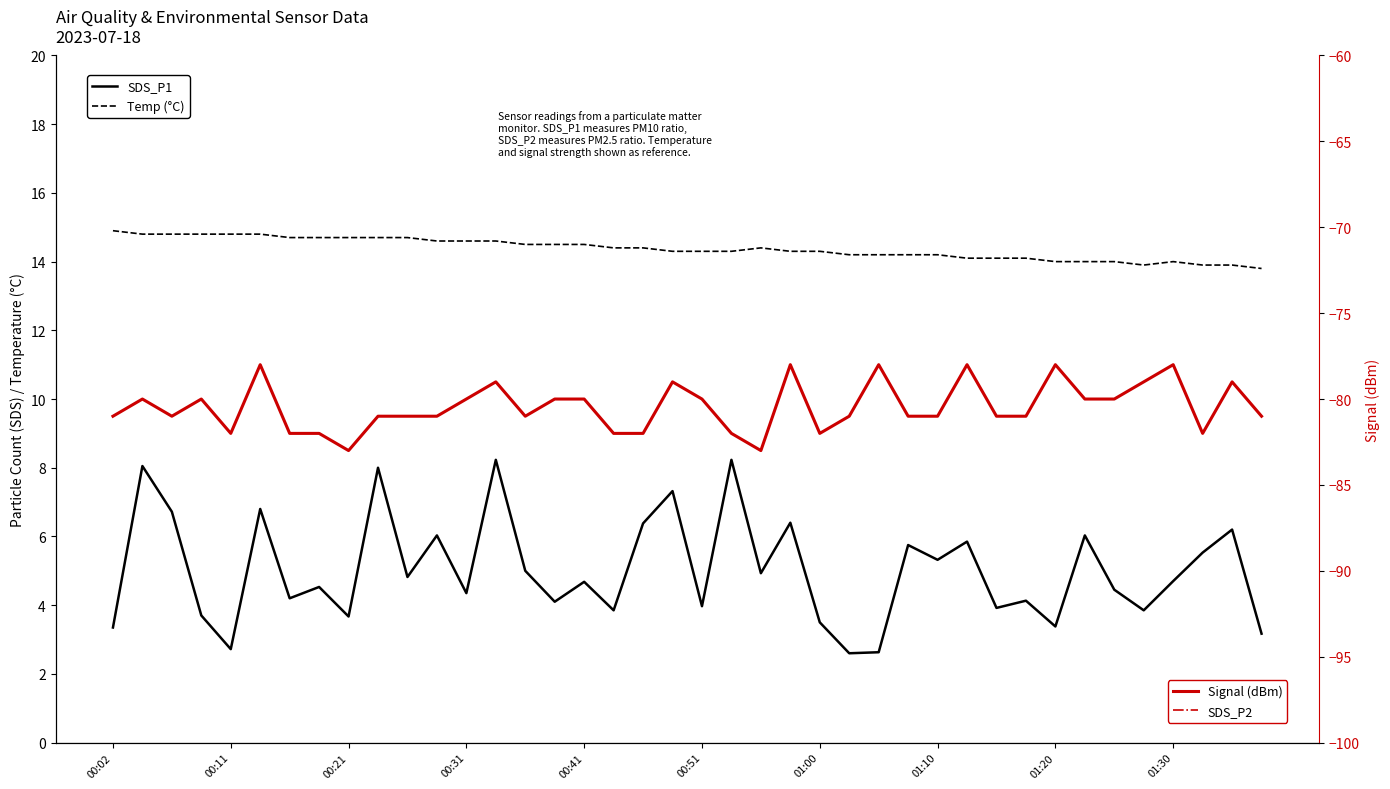

Rank the series by their maximum value, from lowest to highest.

Signal (dBm), SDS_P2, SDS_P1, Temp (°C)